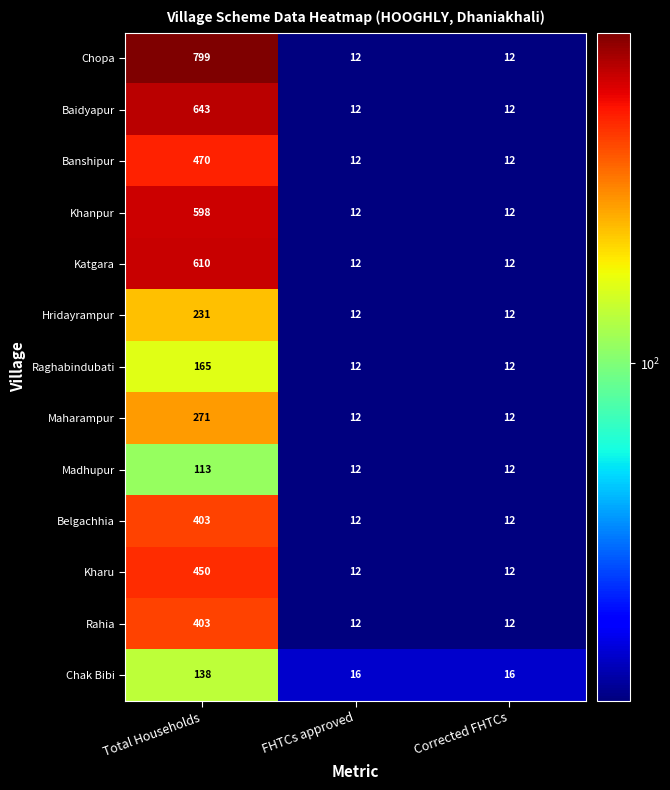

How many Khanpur values are between 12 and 598?

3